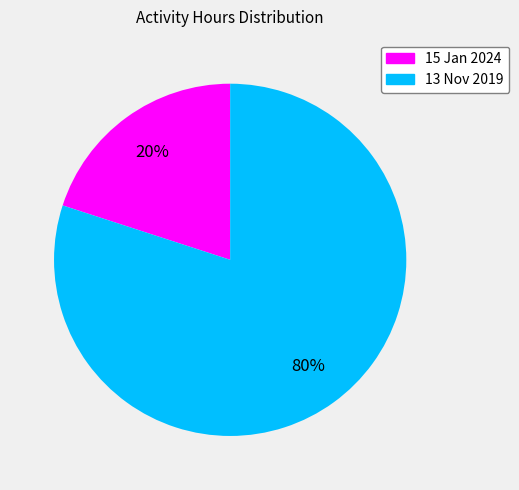

To the nearest percent, what is the difference between the largest and smallest slice percentages?

60%